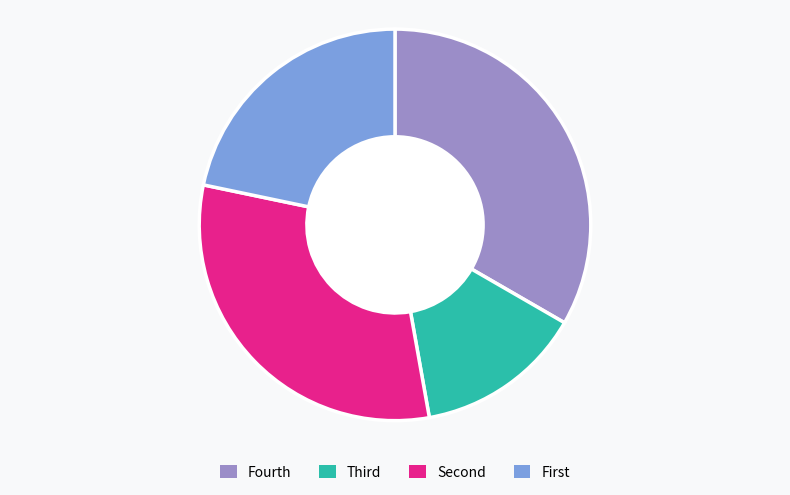

Count the number of slices in the pie.

4